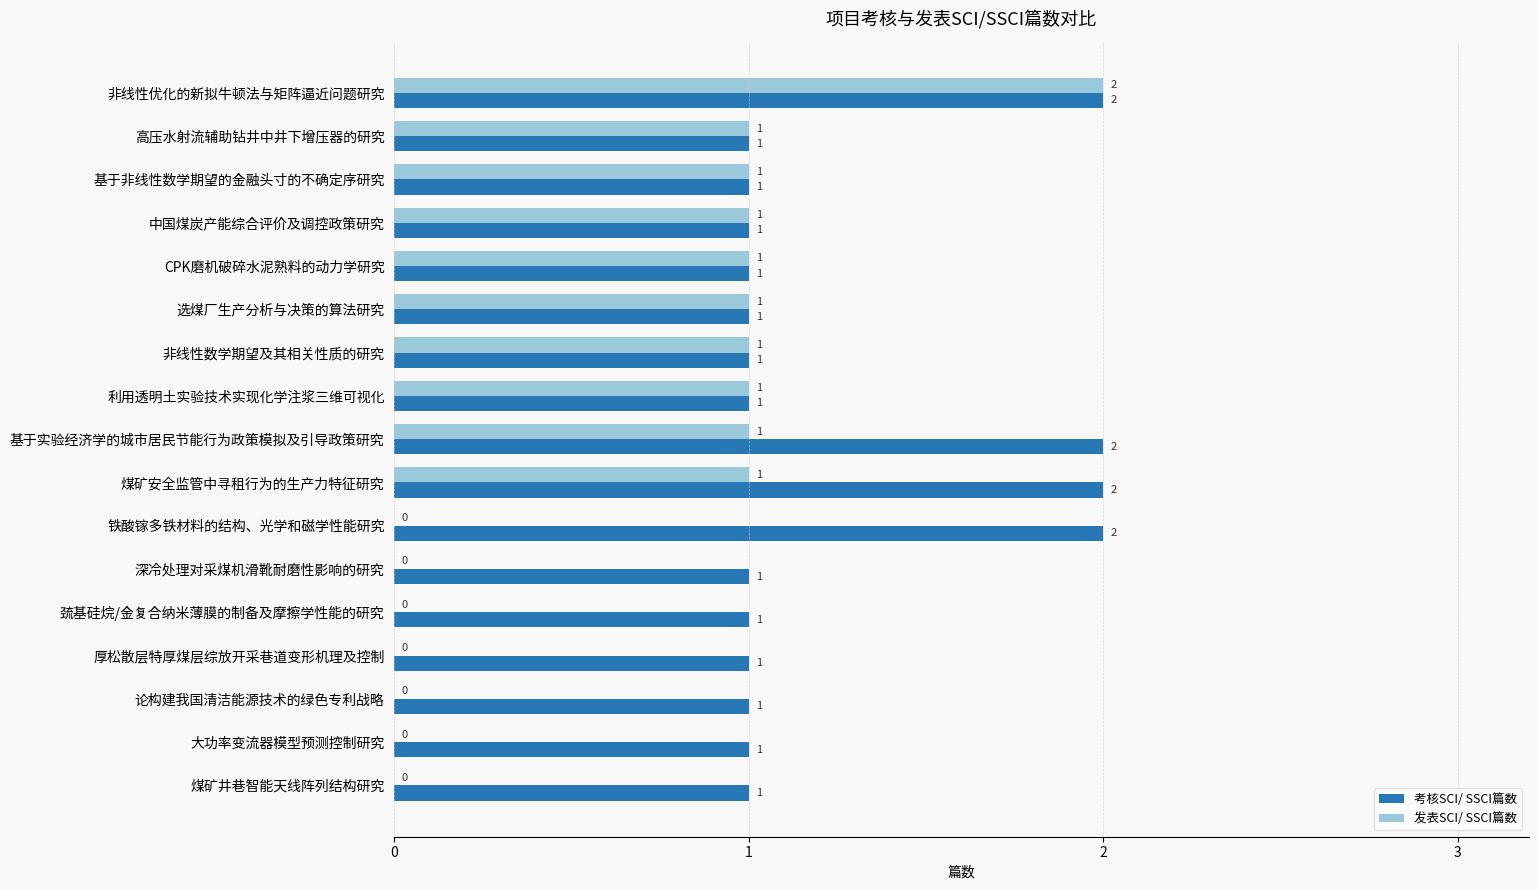

Count the number of data series in this chart.

2